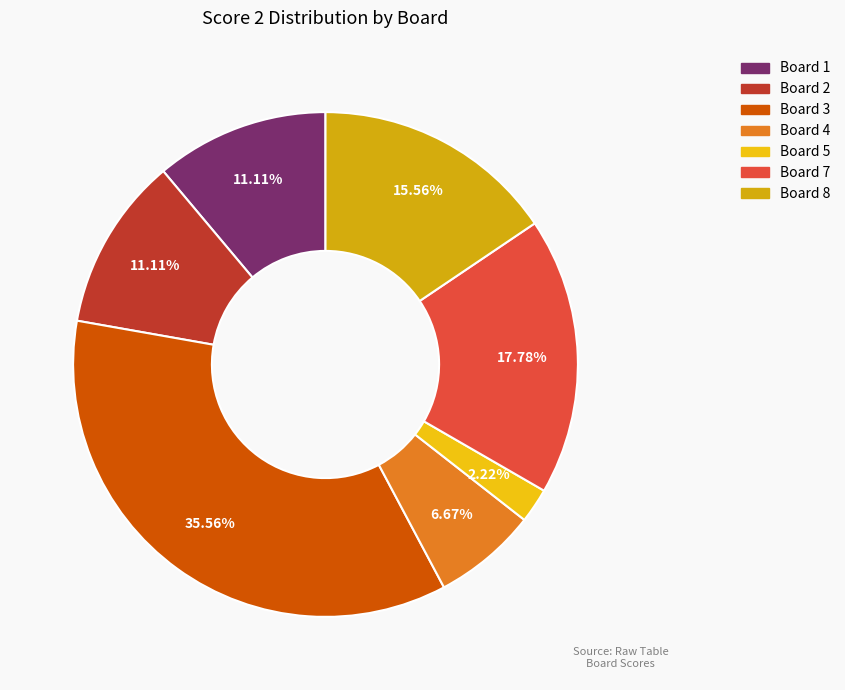

True or false: Board 1 accounts for 11% of the total.

True